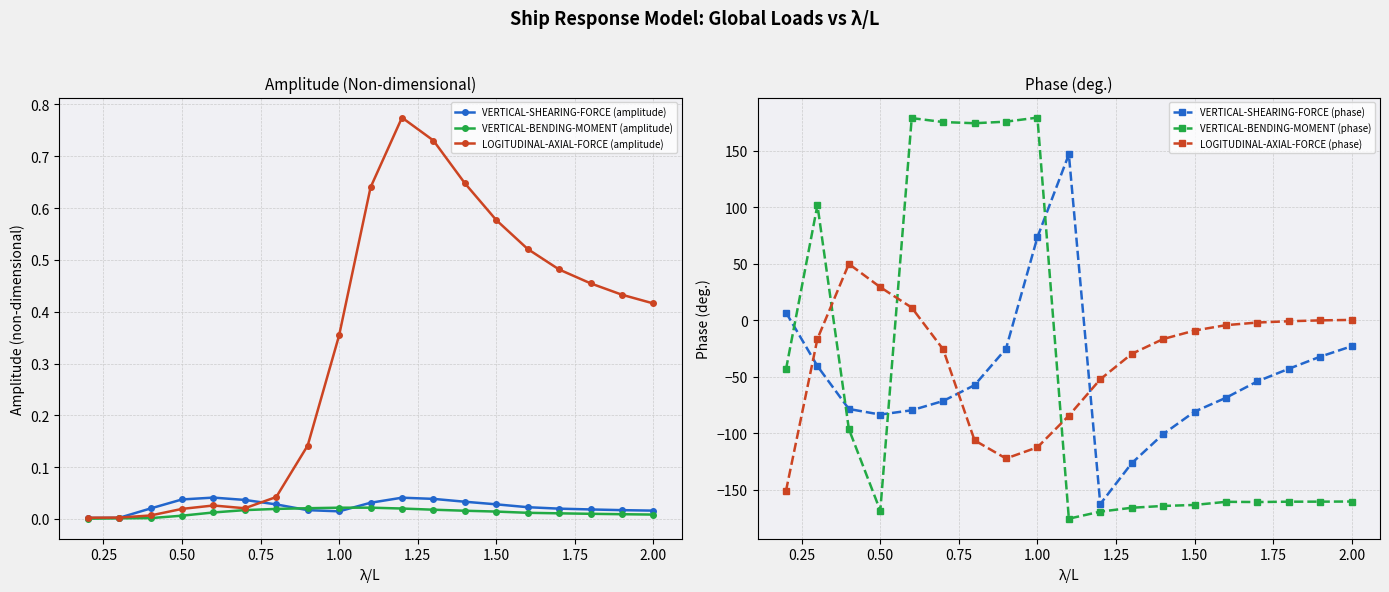

How many lines are shown in the chart?

6